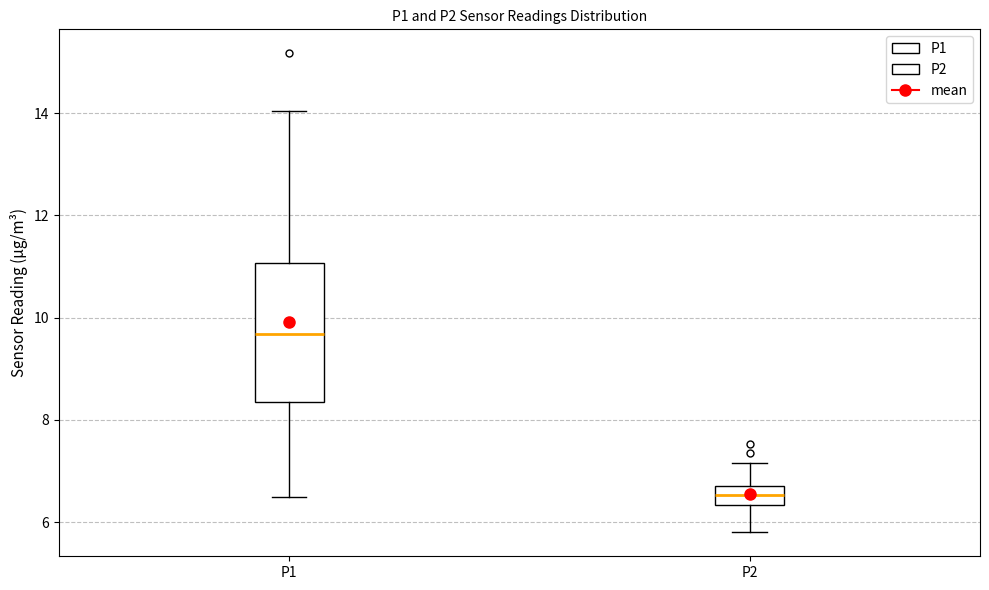

Reading left to right, transcribe this box plot: for each box, give where its median line is, the range the box spans, and where its two whiskers end, as read against the y-axis. The values are not printed on the chart, so give them approximately, as read against the axis.

P1: median 9.6, box 8.4 to 11.0, whiskers 6.6 to 14.0
P2: median 6.6, box 6.4 to 6.8, whiskers 5.8 to 7.2